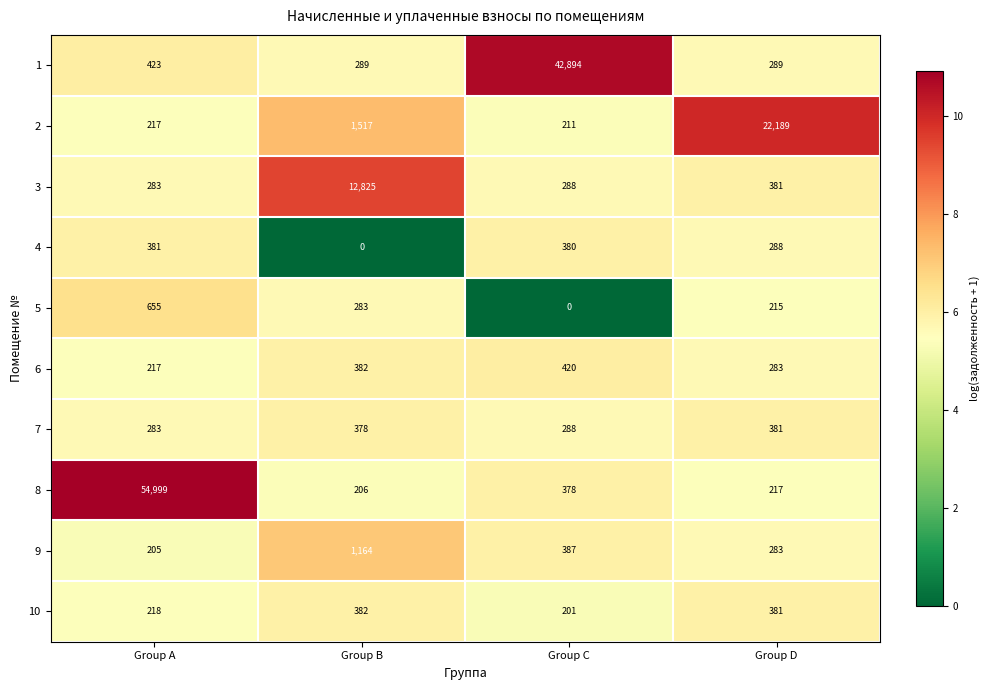

At which category does the chart reach its peak across all series?

Group A